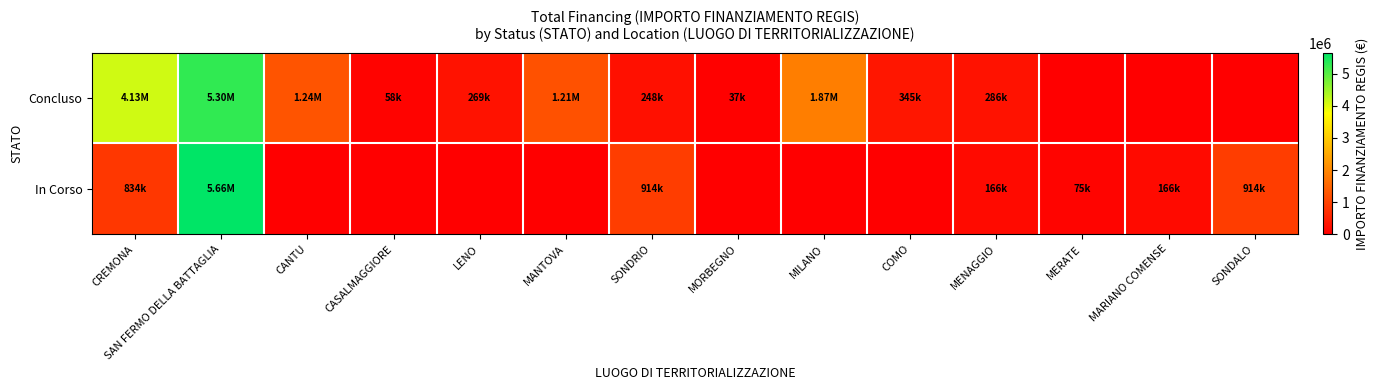

Which series has the largest total across all categories?

Concluso